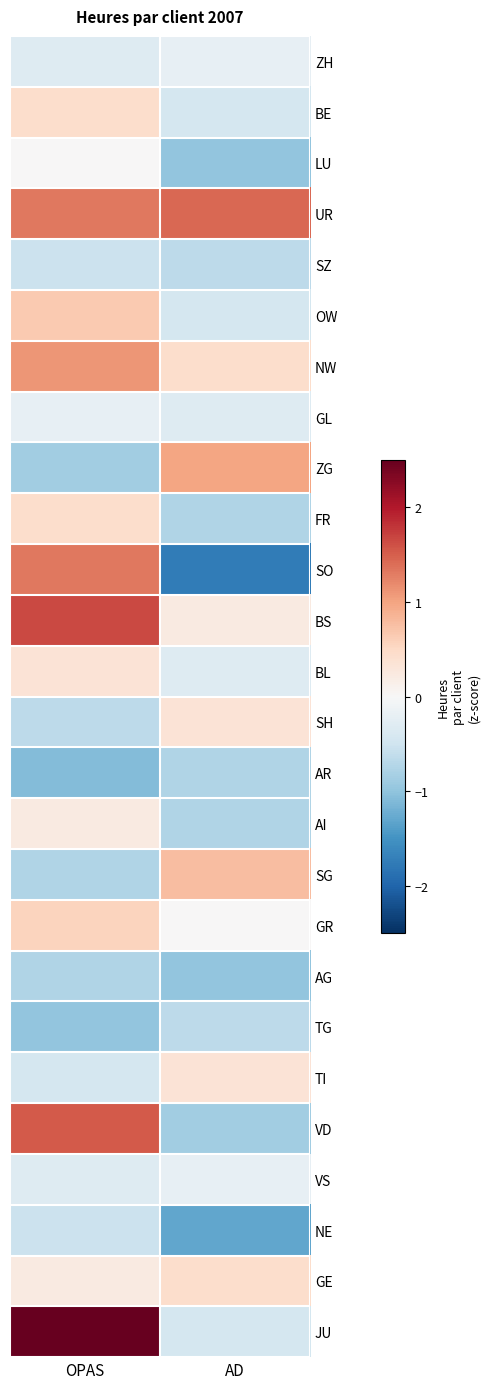

What is the maximum value shown in the chart?

4.5